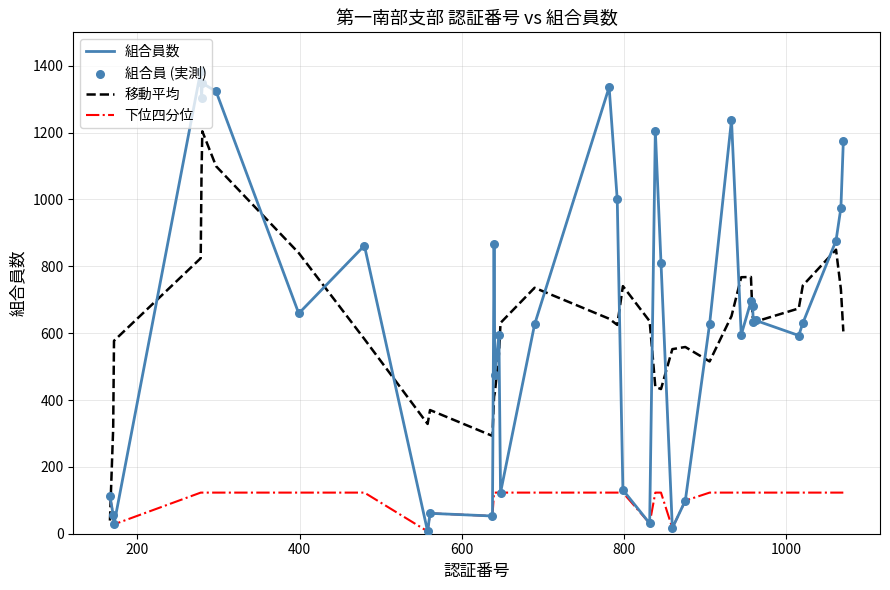

Which series has the largest range (max minus min)?

組合員数